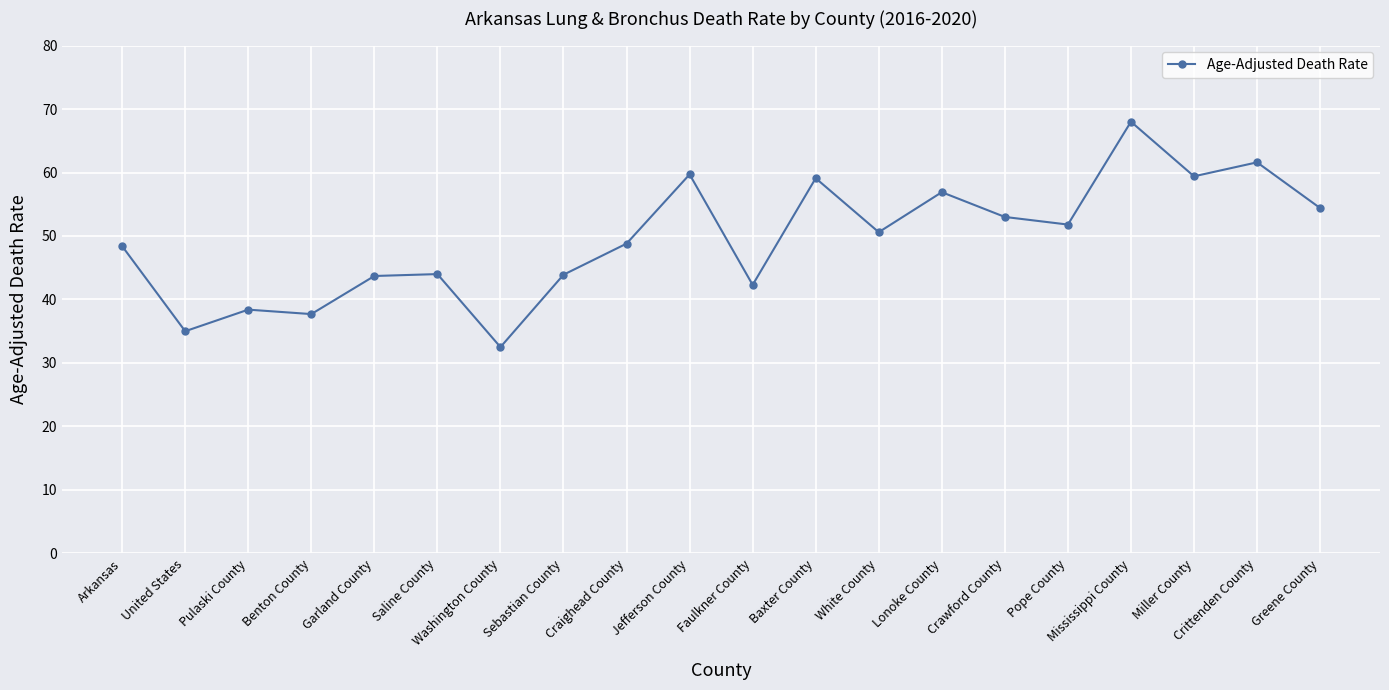

Where does the data first go above 50?

Jefferson County